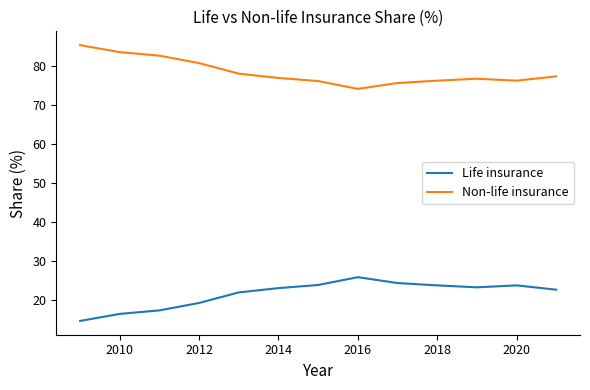

True or false: Life insurance and Non-life insurance cross at least once.

False